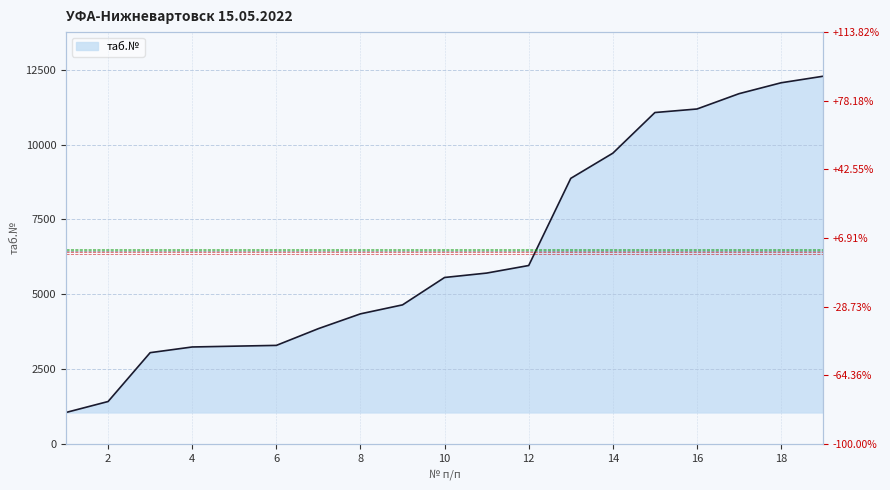

At which label does the data first exceed 5558?

11